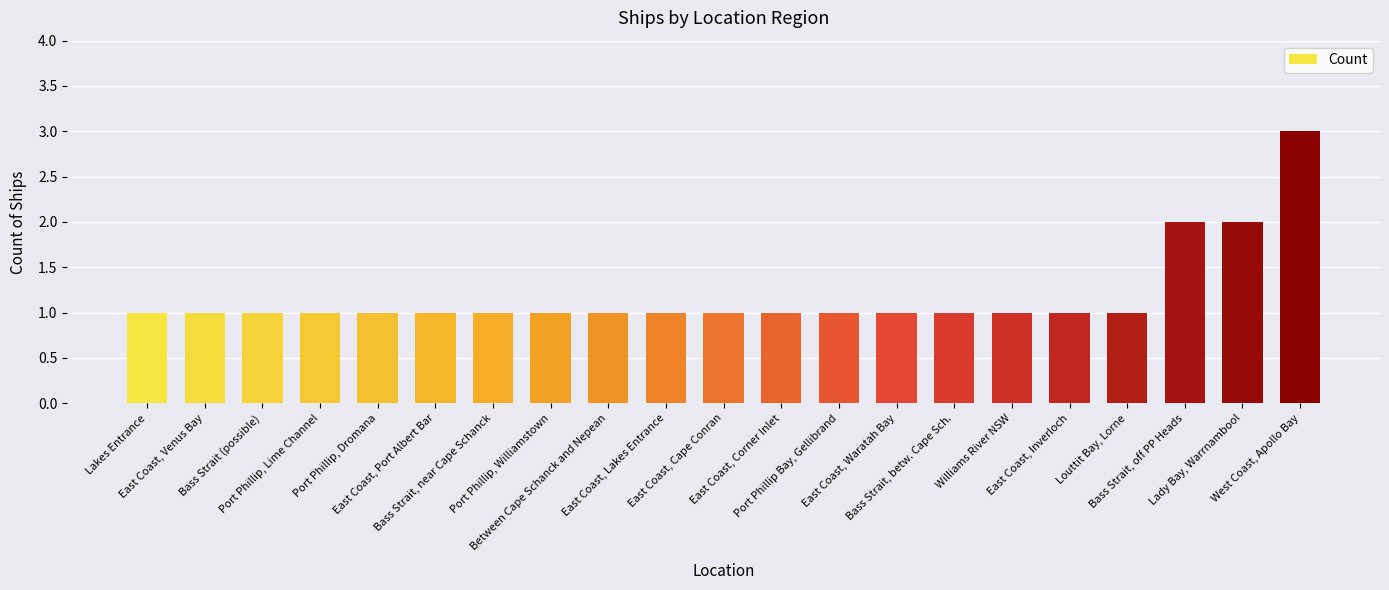

How many series are shown in this chart?

1